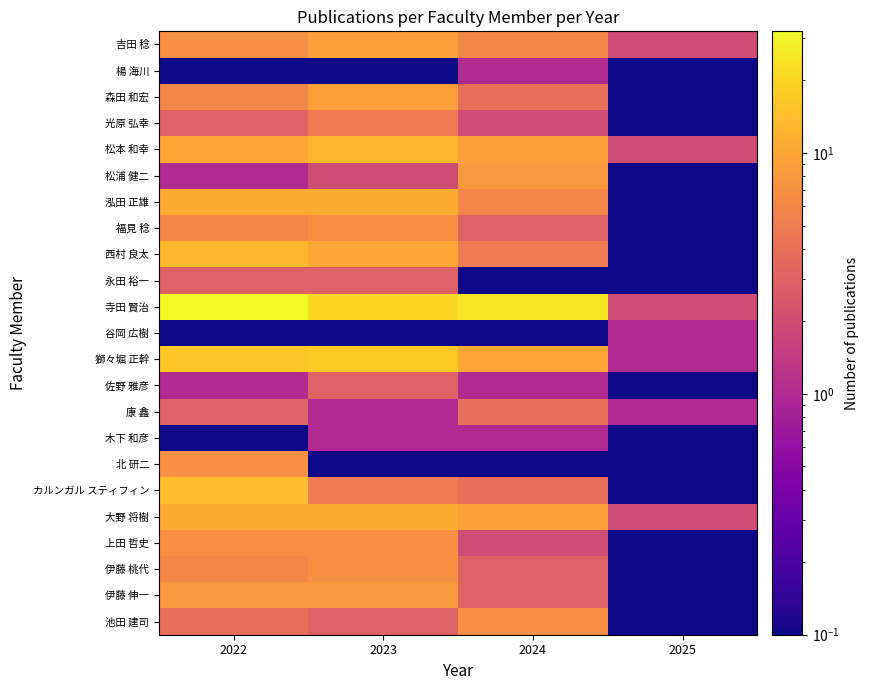

Reading left to right, what are all the values shown in this chart?

池田 建司: 2022=4.0	2023=3.0	2024=7.0	2025=0.0
伊藤 伸一: 2022=8.0	2023=8.0	2024=3.0	2025=0.0
伊藤 桃代: 2022=6.0	2023=7.0	2024=3.0	2025=0.0
上田 哲史: 2022=7.0	2023=7.0	2024=2.0	2025=0.0
大野 将樹: 2022=11.0	2023=11.0	2024=9.0	2025=2.0
カルンガル スティフィン: 2022=14.0	2023=5.0	2024=4.0	2025=0.0
北 研二: 2022=7.0	2023=0.0	2024=0.0	2025=0.0
木下 和彦: 2022=0.0	2023=1.0	2024=1.0	2025=0.0
康 鑫: 2022=3.0	2023=1.0	2024=4.0	2025=1.0
佐野 雅彦: 2022=1.0	2023=3.0	2024=1.0	2025=0.0
獅々堀 正幹: 2022=16.0	2023=17.0	2024=10.0	2025=1.0
谷岡 広樹: 2022=0.0	2023=0.0	2024=0.0	2025=1.0
寺田 賢治: 2022=32.0	2023=20.0	2024=24.0	2025=2.0
永田 裕一: 2022=3.0	2023=3.0	2024=0.0	2025=0.0
西村 良太: 2022=13.0	2023=10.0	2024=5.0	2025=0.0
福見 稔: 2022=6.0	2023=7.0	2024=3.0	2025=0.0
泓田 正雄: 2022=11.0	2023=11.0	2024=6.0	2025=0.0
松浦 健二: 2022=1.0	2023=2.0	2024=8.0	2025=0.0
松本 和幸: 2022=10.0	2023=13.0	2024=9.0	2025=2.0
光原 弘幸: 2022=3.0	2023=5.0	2024=2.0	2025=0.0
森田 和宏: 2022=6.0	2023=9.0	2024=4.0	2025=0.0
楊 海川: 2022=0.0	2023=0.0	2024=1.0	2025=0.0
吉田 稔: 2022=7.0	2023=9.0	2024=6.0	2025=2.0